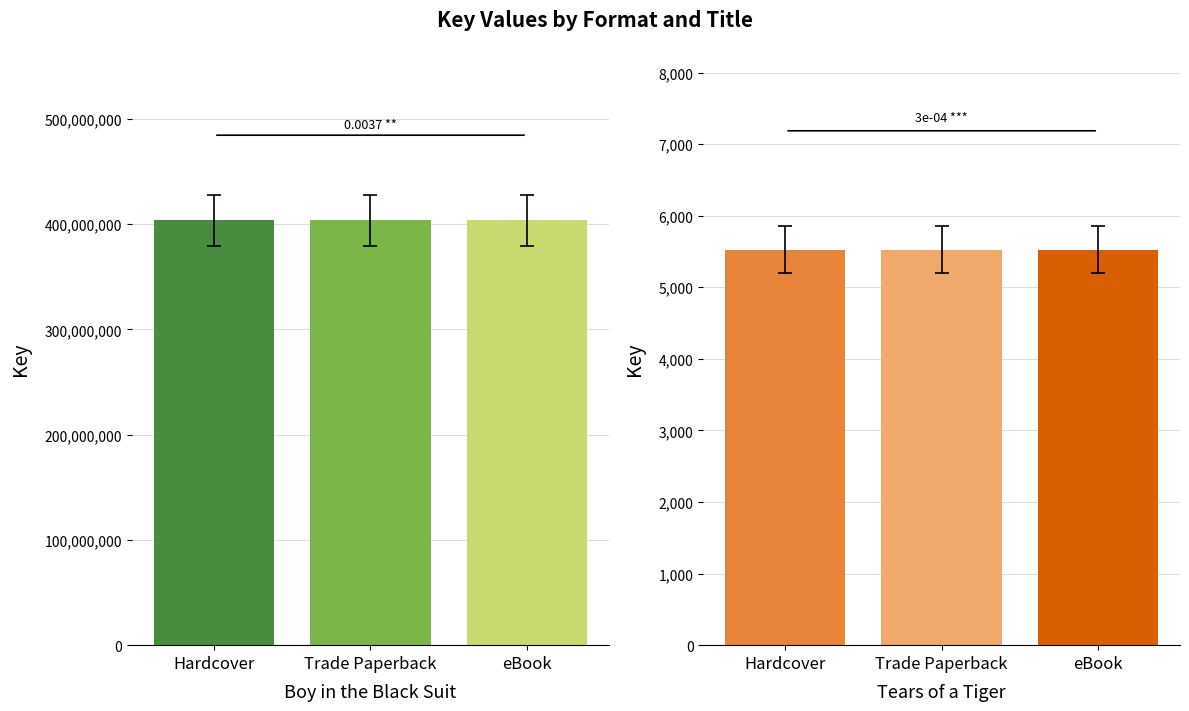

Which series has the largest total across all categories?

Boy in the Black Suit